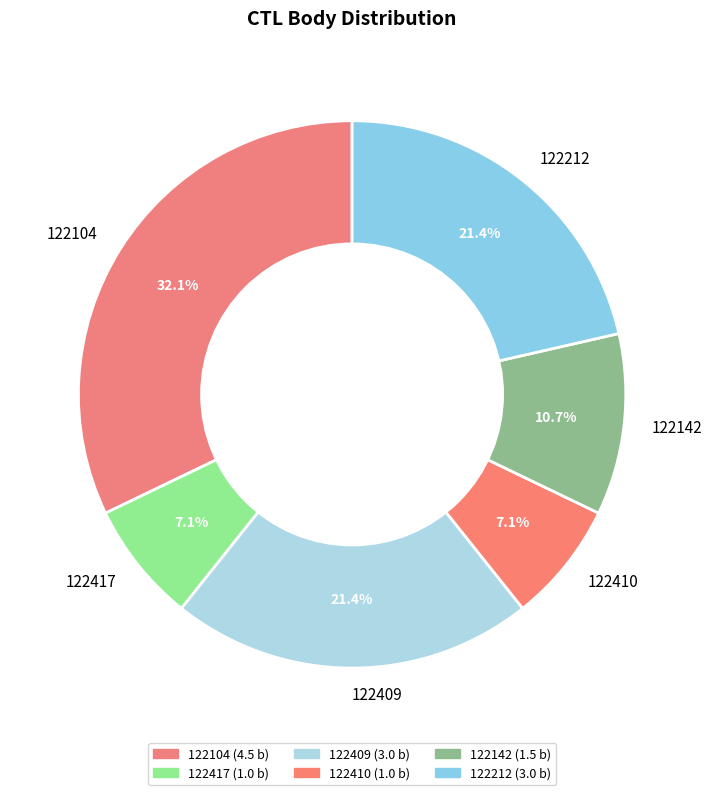

The 122417 slice represents 14% of the pie. True or false?

False